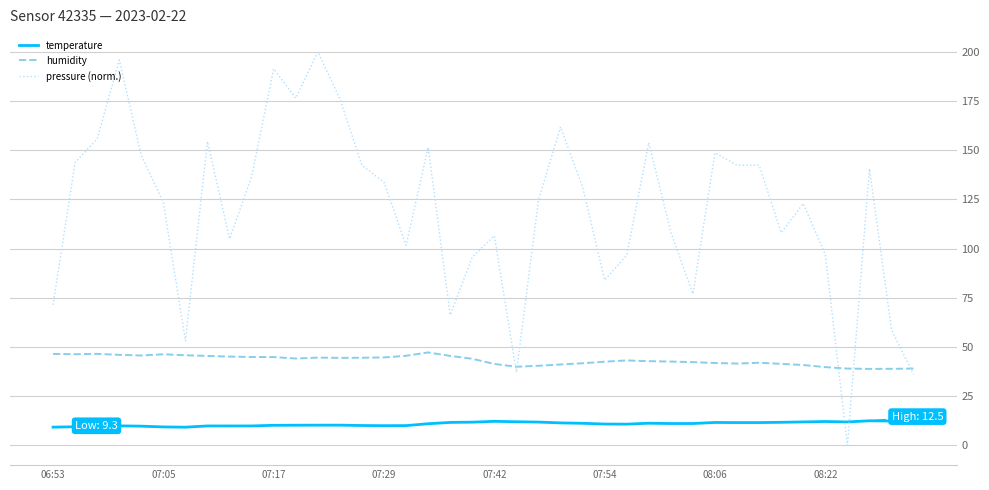

At how many categories does at least one series exceed 15?

40